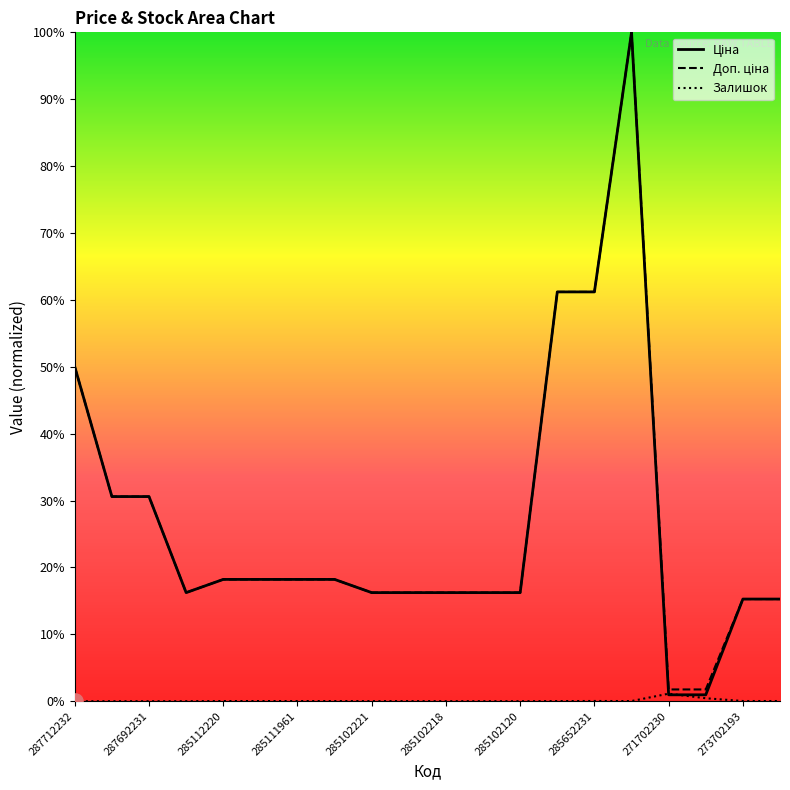

What are all the series names shown in the legend?

Ціна, Доп. ціна, Залишок